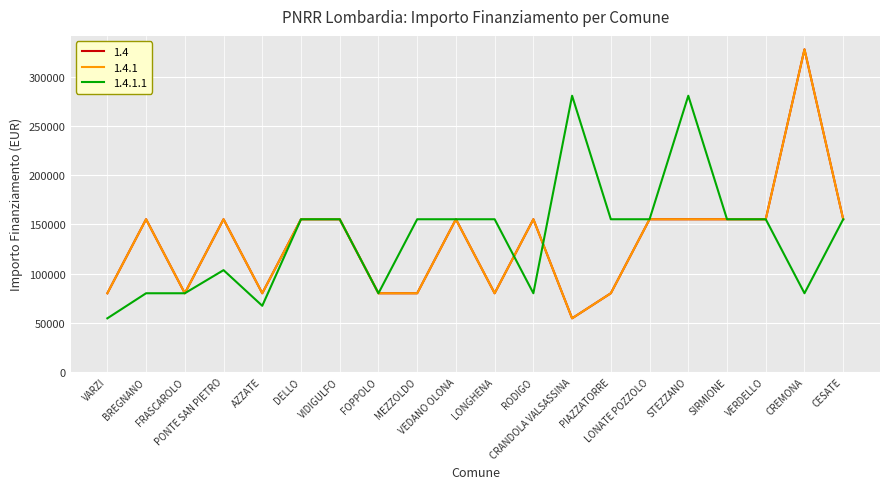

At how many categories does at least one series exceed 224831?

3